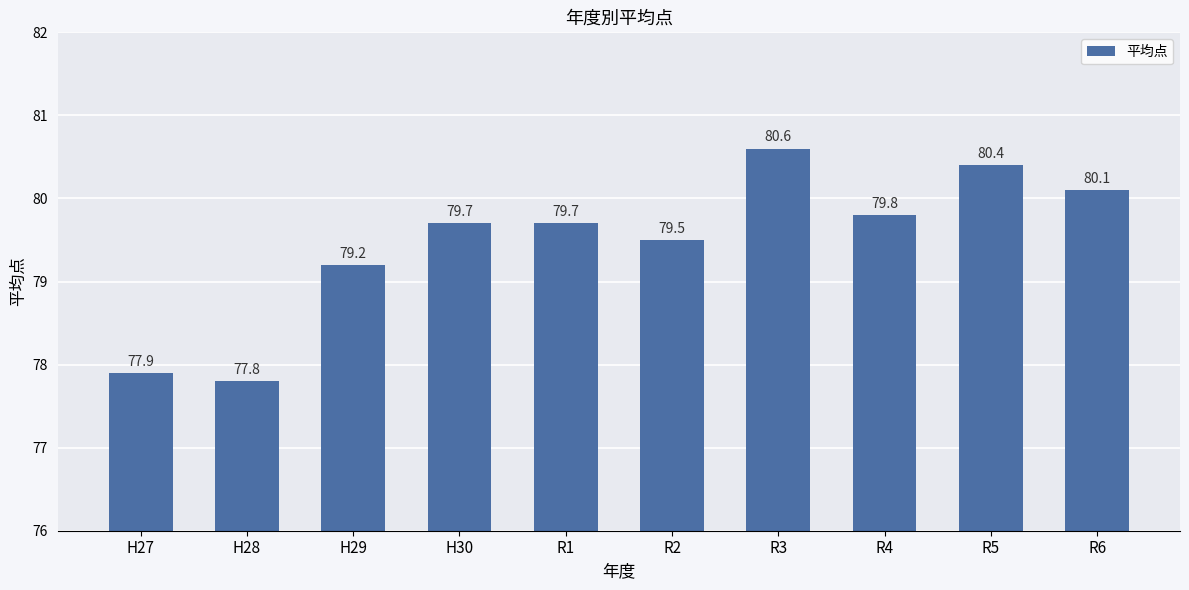

How many data points are less than 79?

2